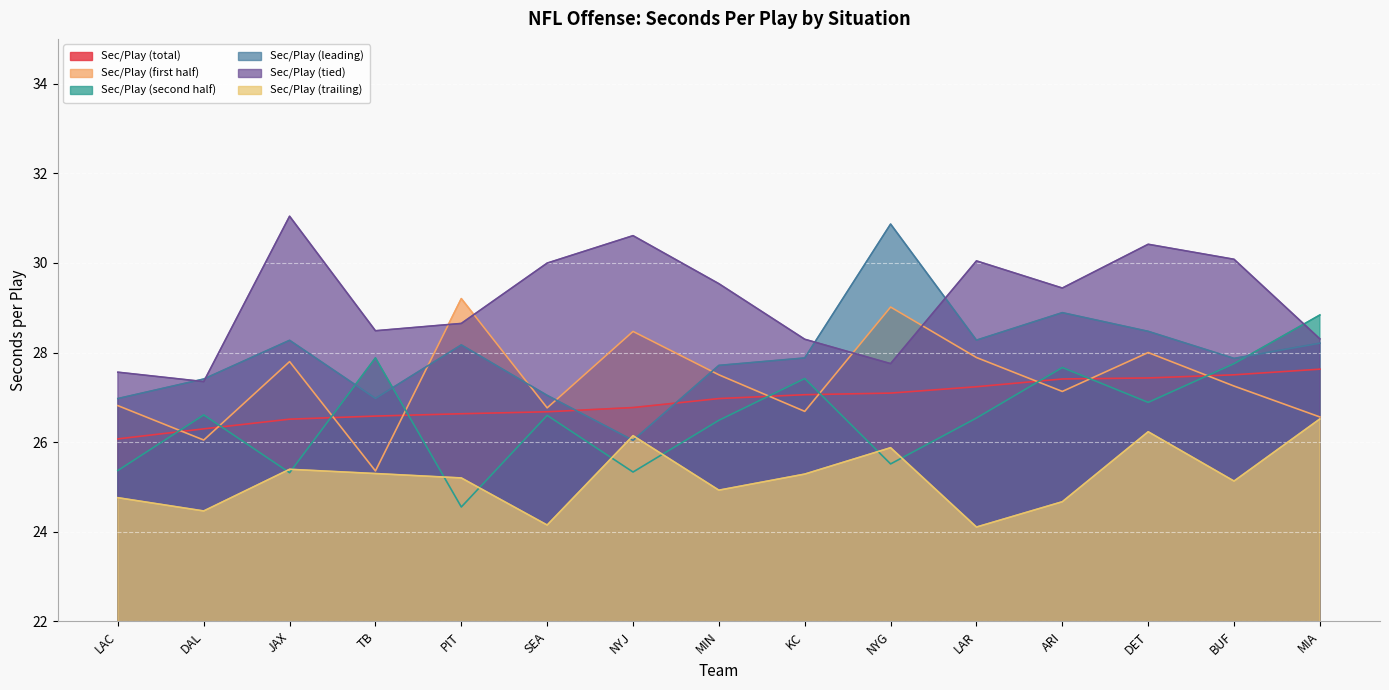

Reading right to left, list all the values displayed in this chart.

Sec/Play (total): 27.6	27.5	27.4	27.4	27.2	27.1	27.1	27.0	26.8	26.7	26.6	26.6	26.5	26.3	26.1
Sec/Play (first half): 26.6	27.3	28.0	27.1	27.9	29.0	26.7	27.5	28.5	26.8	29.2	25.4	27.8	26.0	26.8
Sec/Play (second half): 28.8	27.8	26.9	27.7	26.5	25.5	27.4	26.5	25.3	26.6	24.6	27.9	25.3	26.6	25.4
Sec/Play (leading): 28.2	27.9	28.5	28.9	28.3	30.9	27.9	27.7	26.0	27.0	28.2	27.0	28.3	27.4	27.0
Sec/Play (tied): 28.3	30.1	30.4	29.4	30.0	27.8	28.3	29.5	30.6	30.0	28.6	28.5	31.0	27.4	27.6
Sec/Play (trailing): 26.5	25.1	26.2	24.7	24.1	25.9	25.3	24.9	26.1	24.1	25.2	25.3	25.4	24.5	24.8